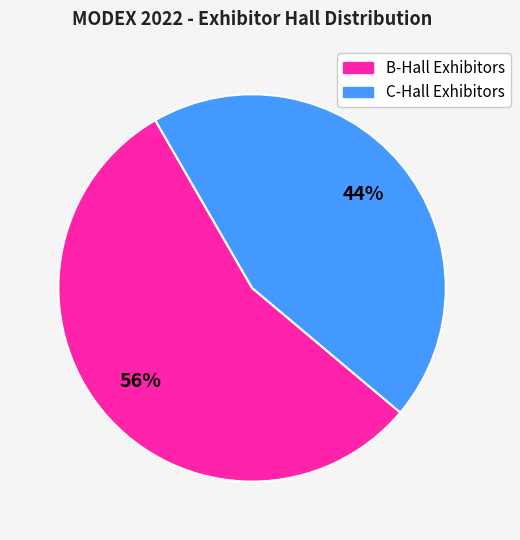

Is it true that C-Hall Exhibitors is 38% of the pie?

False